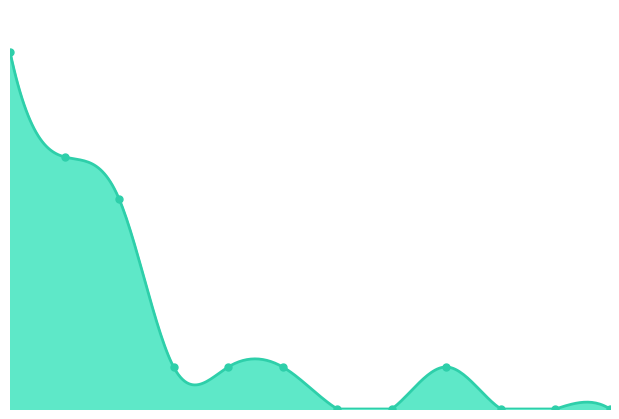

List the labels in order of FINES value, largest first.

201004596, 201003582, 201003581, 201003583, 201003668, 201003670, 201005543, 201003517, 201003520, 201003669, 201003519, 201003518